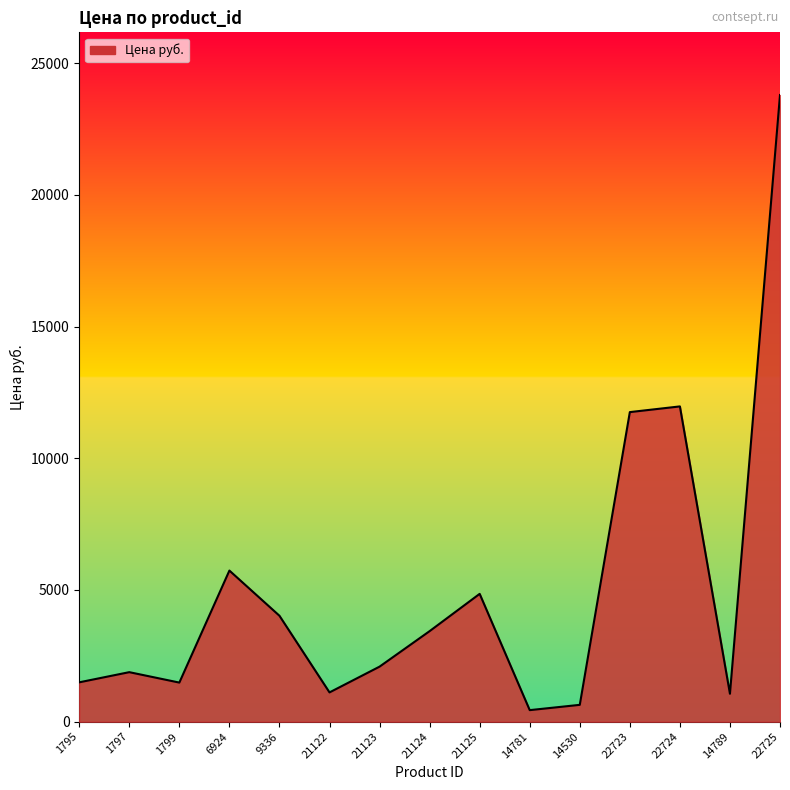

What is the ratio of the value at 14789 to the value at 1795?

0.7